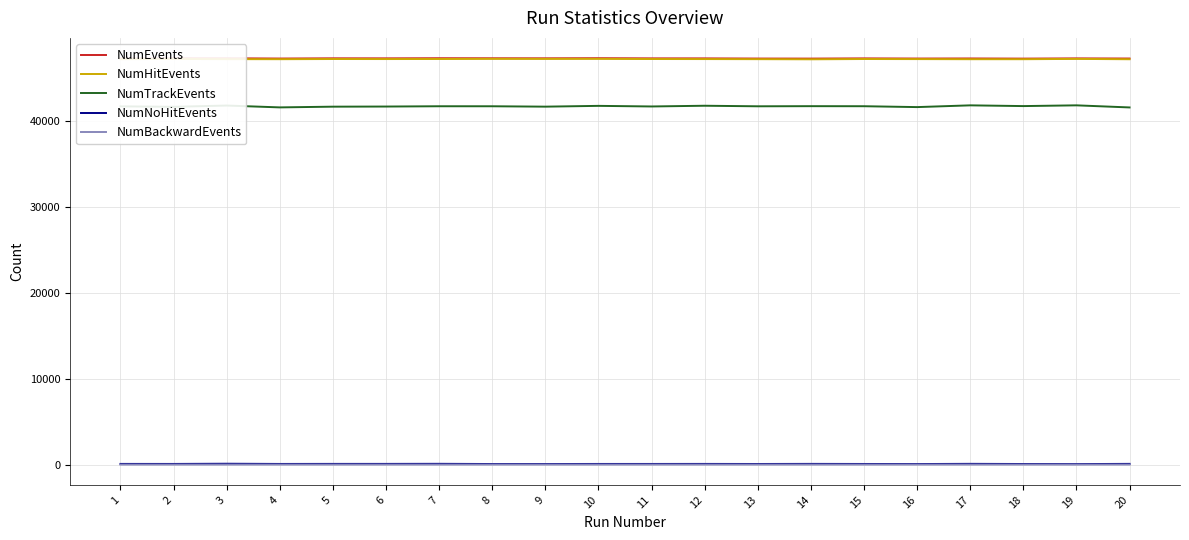

What is the minimum value for NumTrackEvents?

41616